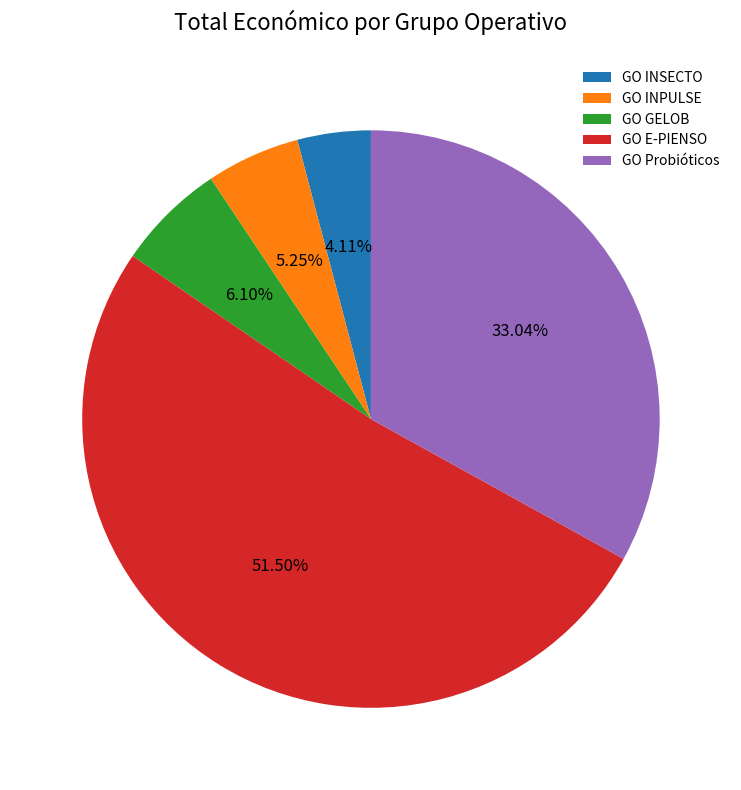

To the nearest percent, what is the average slice percentage?

20%